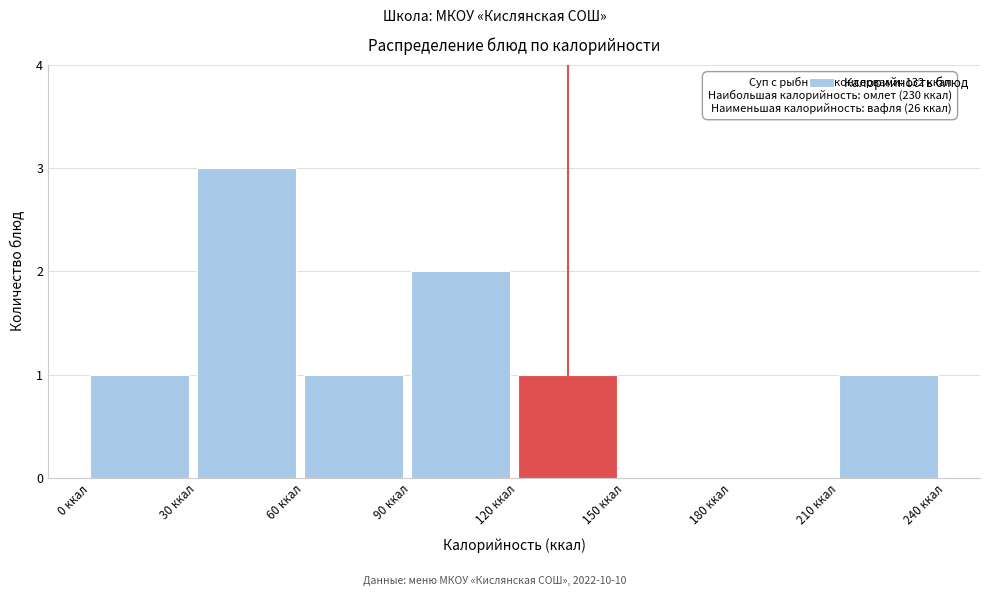

Which range on the x-axis has the tallest bar?

30 to 60